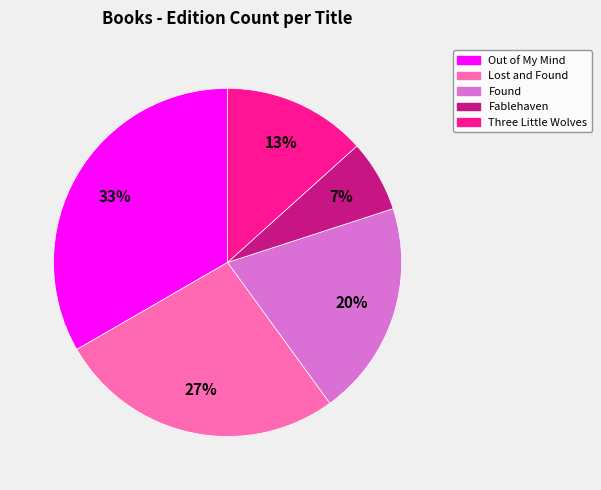

Which category has the biggest portion of the pie?

Out of My Mind